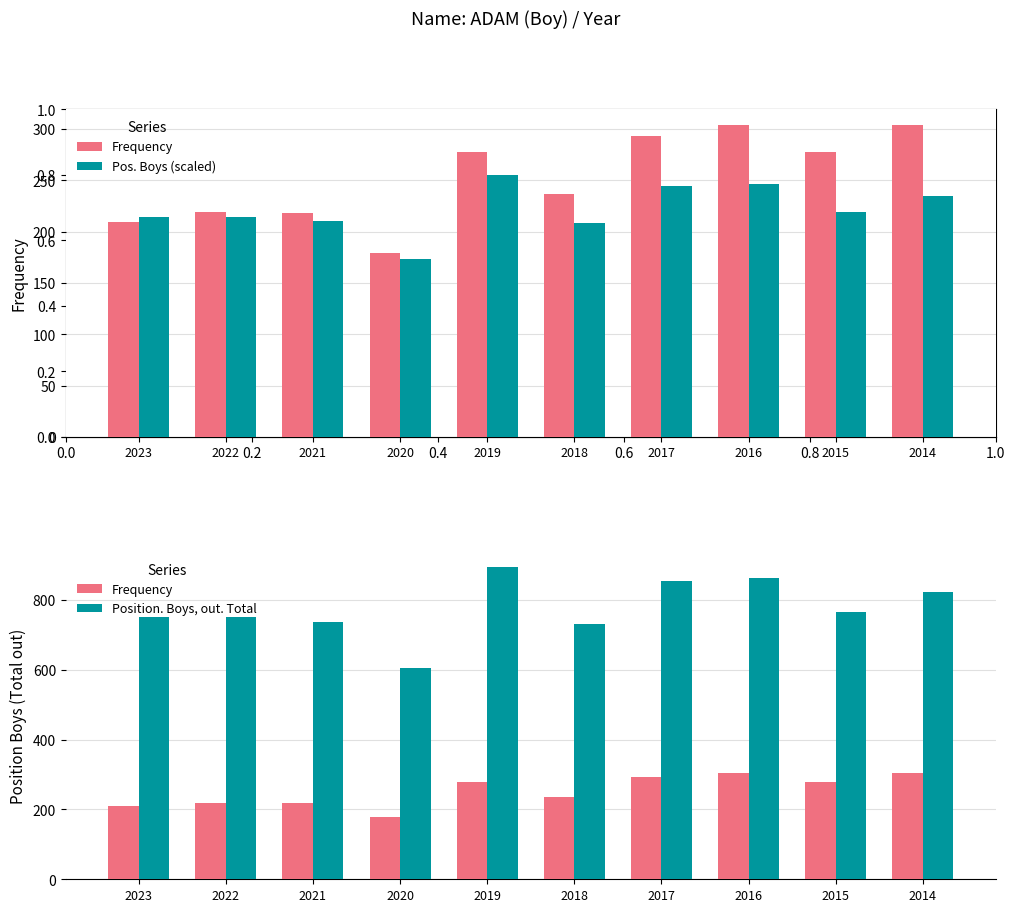

How many series are shown in this chart?

3